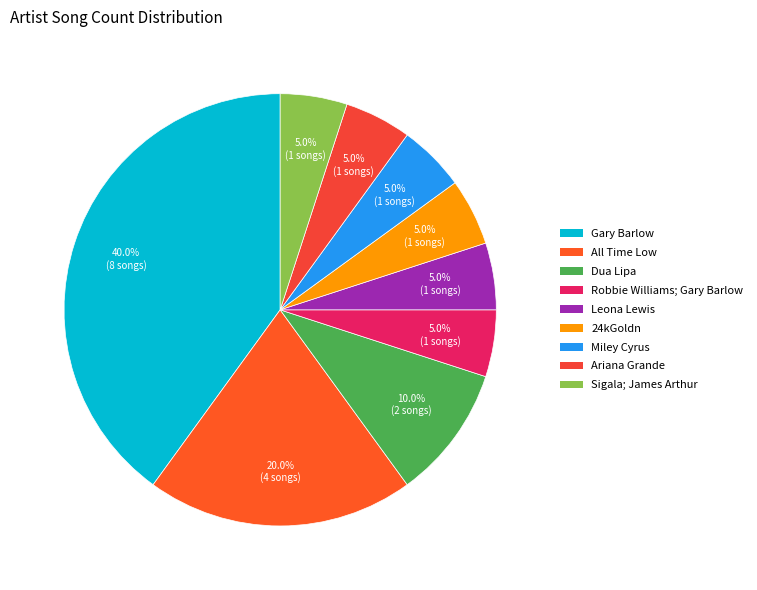

To the nearest percent, what percentage of the pie is Dua Lipa?

10%